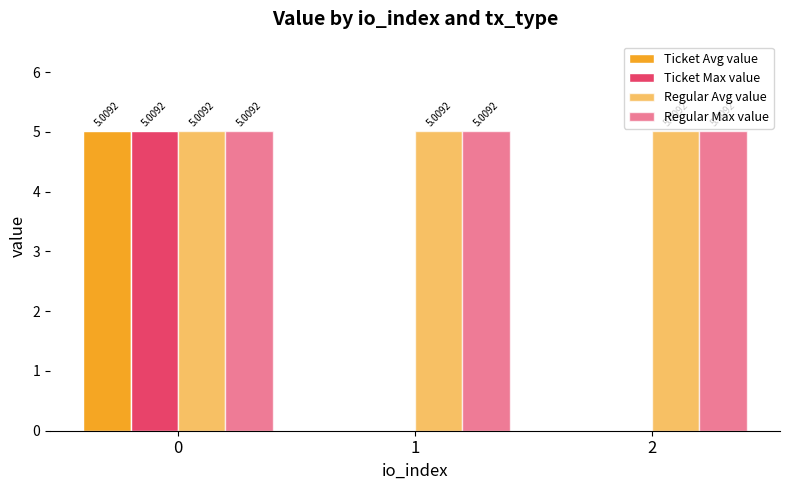

At 0, list the series in order from smallest to largest.

Ticket Avg value, Ticket Max value, Regular Avg value, Regular Max value